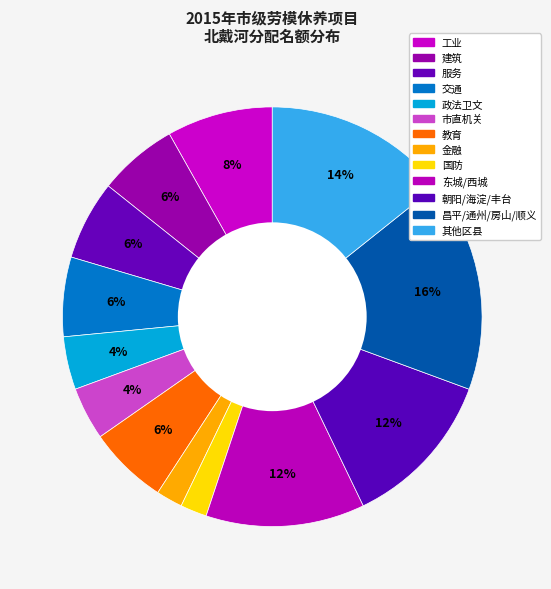

How many segments does this pie chart have?

13